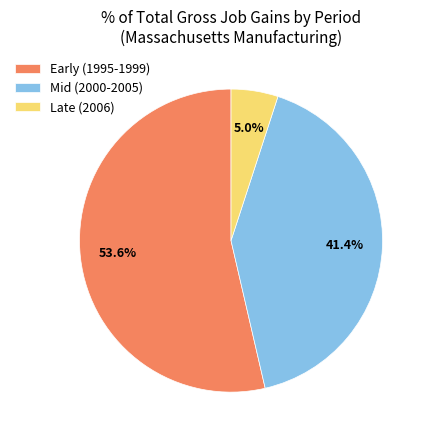

Is Mid (2000-2005) the majority of the pie?

No